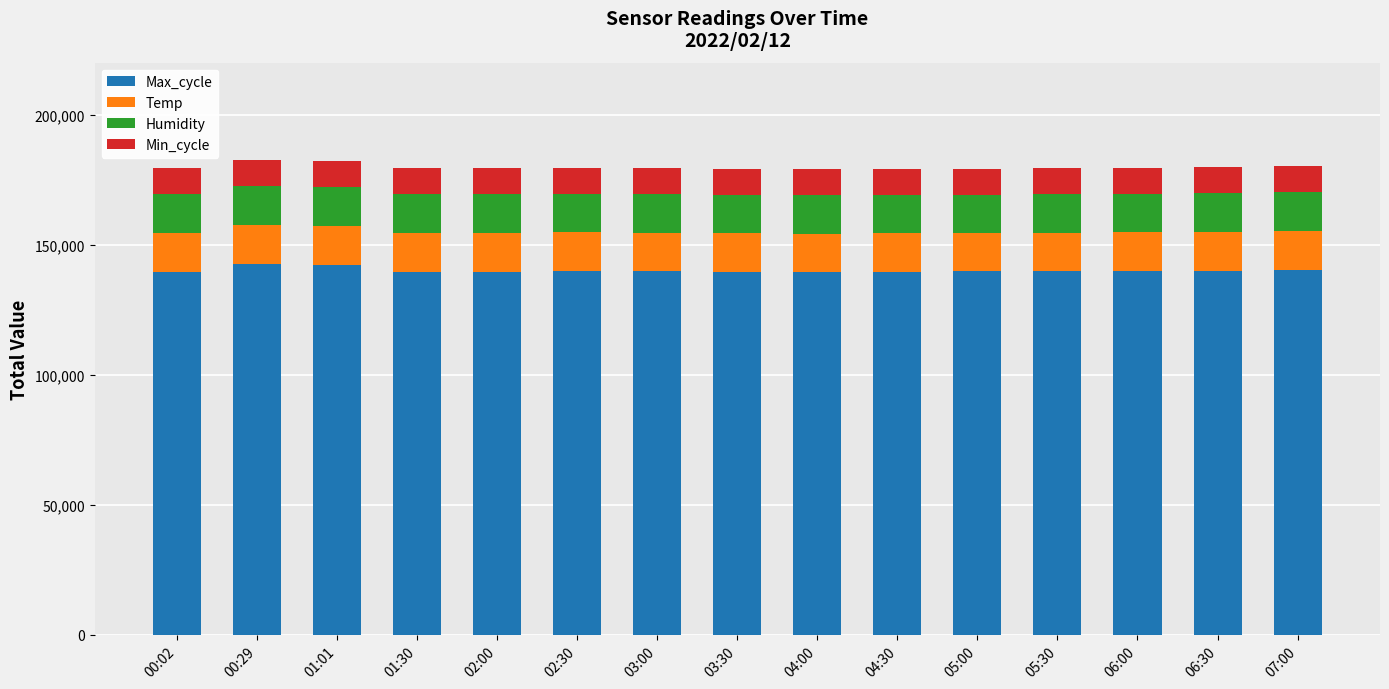

What is the total value across all series at 06:00?

179520.9